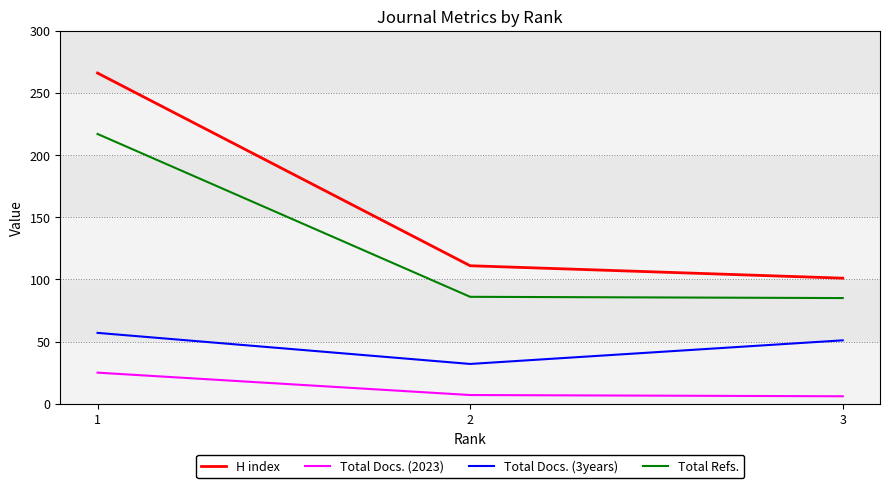

At which label is H index closest to 183?

2